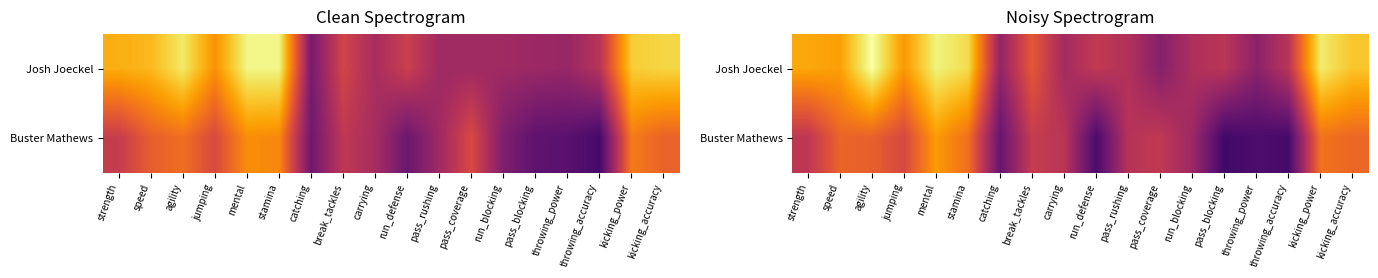

At how many categories does at least one series exceed 20?

18